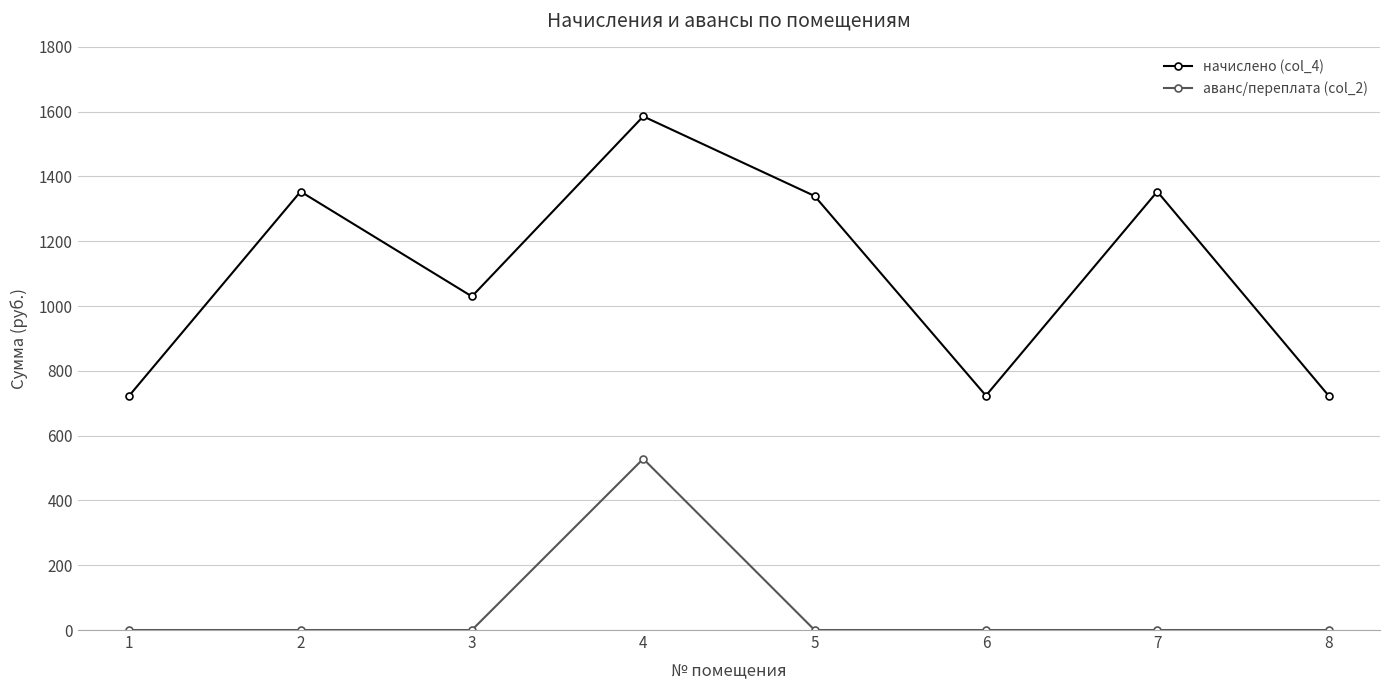

List the series in order of their overall mean, highest first.

начислено (col_4), аванс/переплата (col_2)